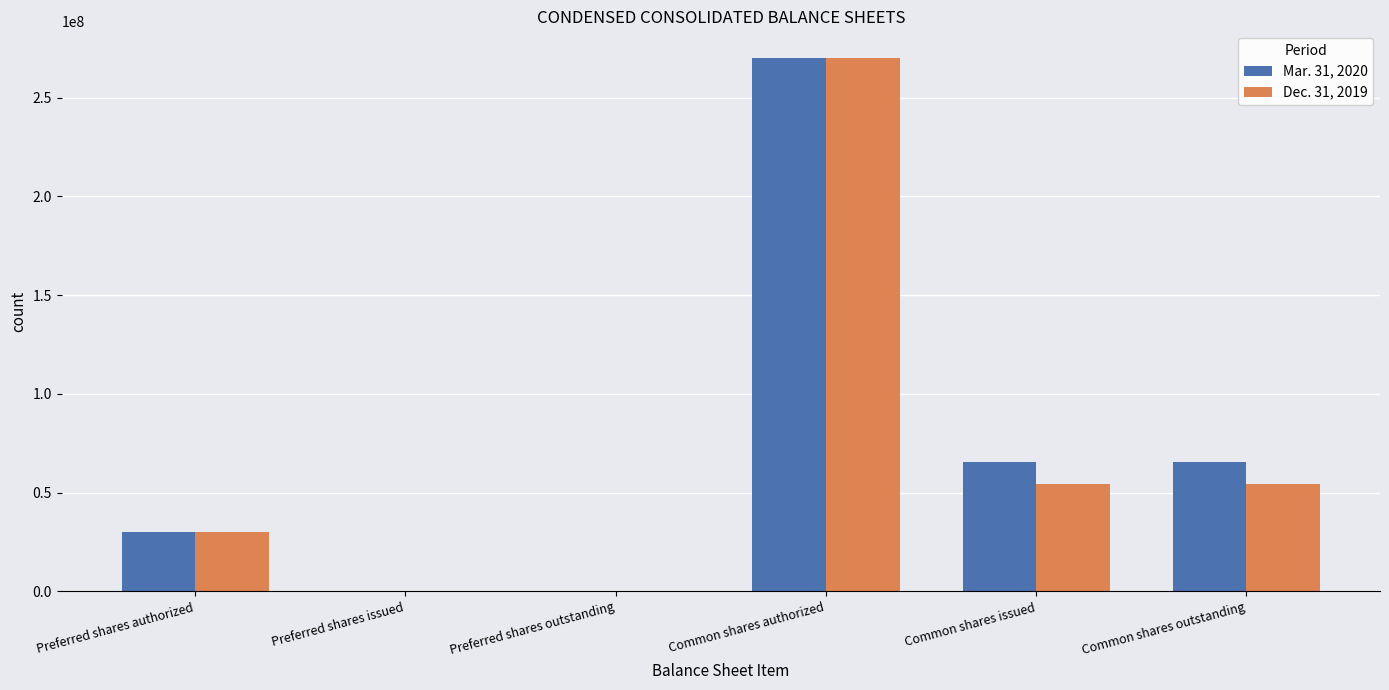

True or false: Mar. 31, 2020 has a value of 270000000 at Common shares authorized.

True